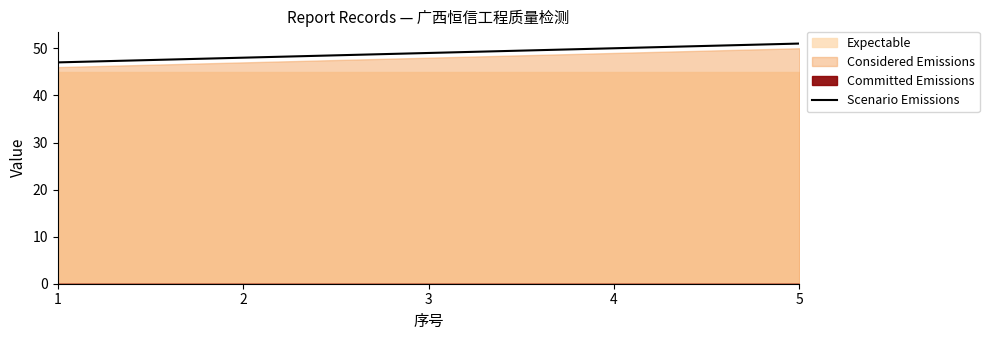

The chart shows a value of 50.0 at 4. True or false?

True